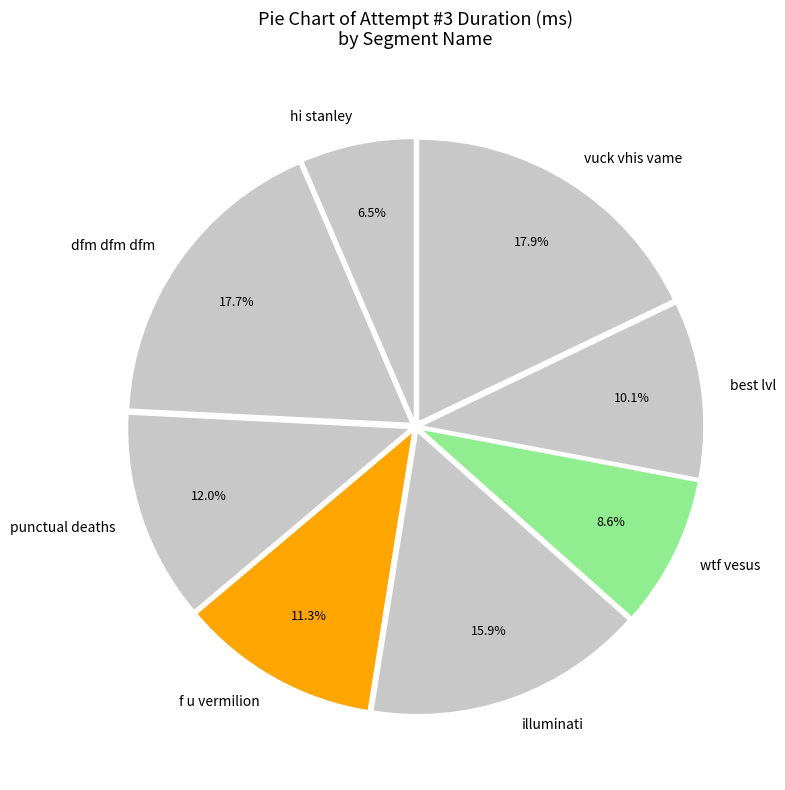

How many segments does this pie chart have?

8